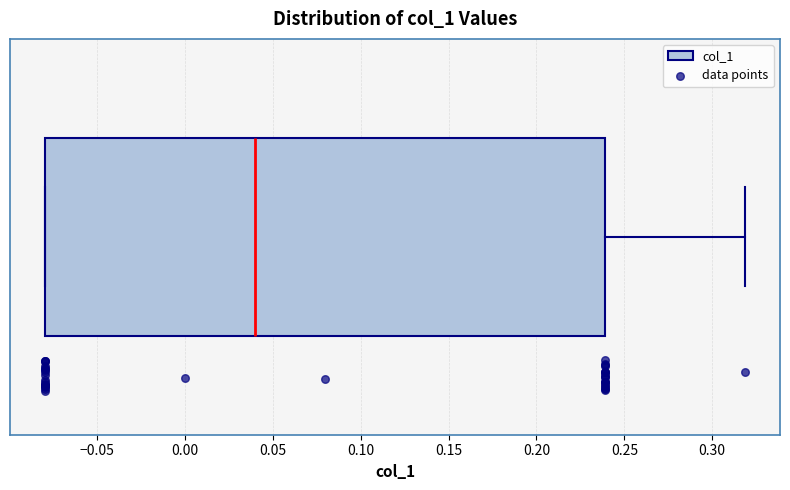

Where is the left edge of the box on the x-axis? The values are not printed on the chart, so give them approximately, as read against the axis.

-0.08